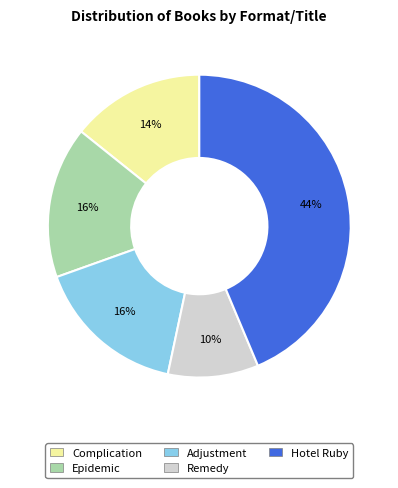

True or false: Hotel Ruby accounts for 44% of the total.

True